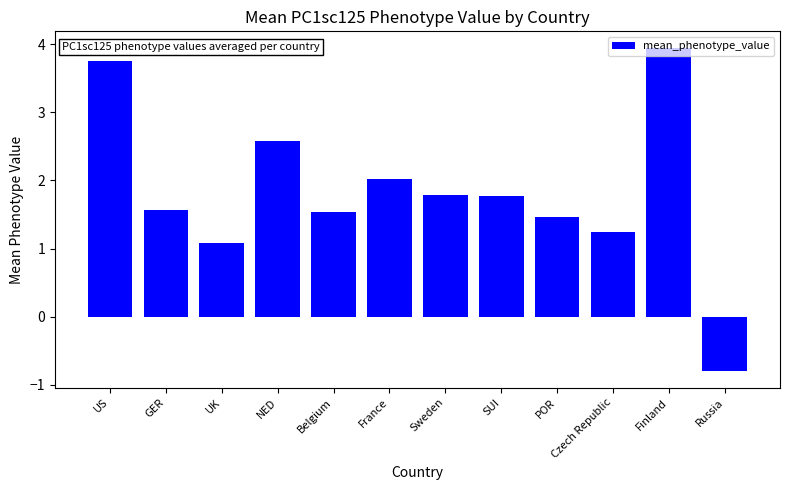

Where does the data first go above 1?

US